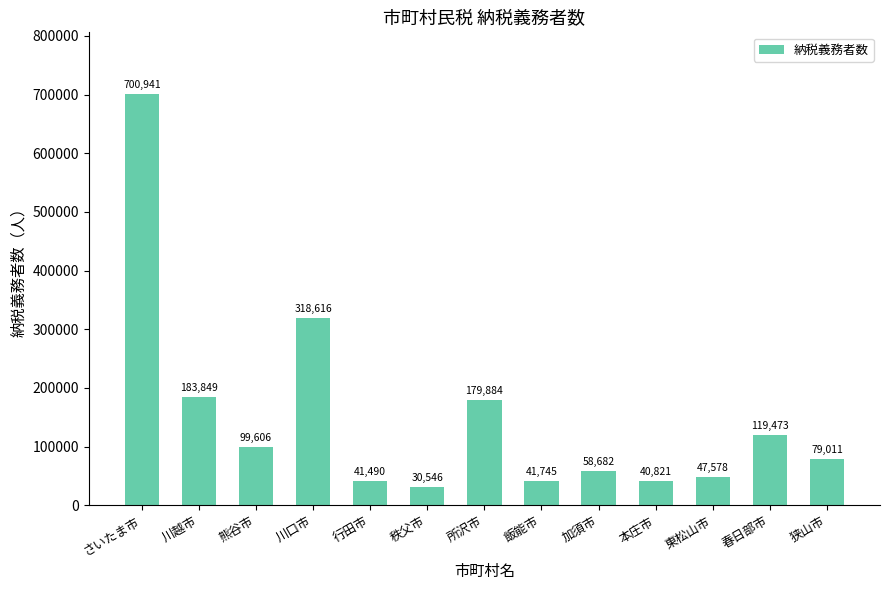

Is it true that the value at 狭山市 is 79011?

True